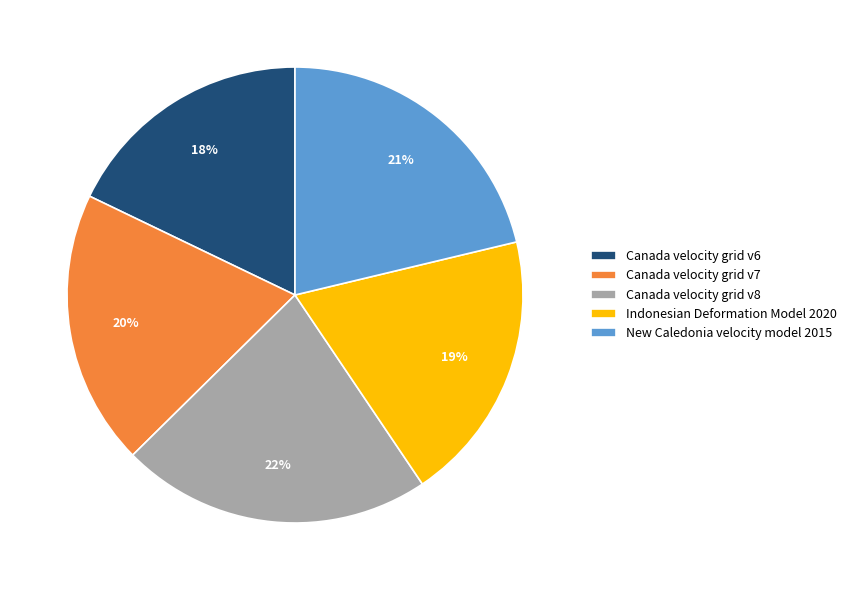

Count the number of slices in the pie.

5